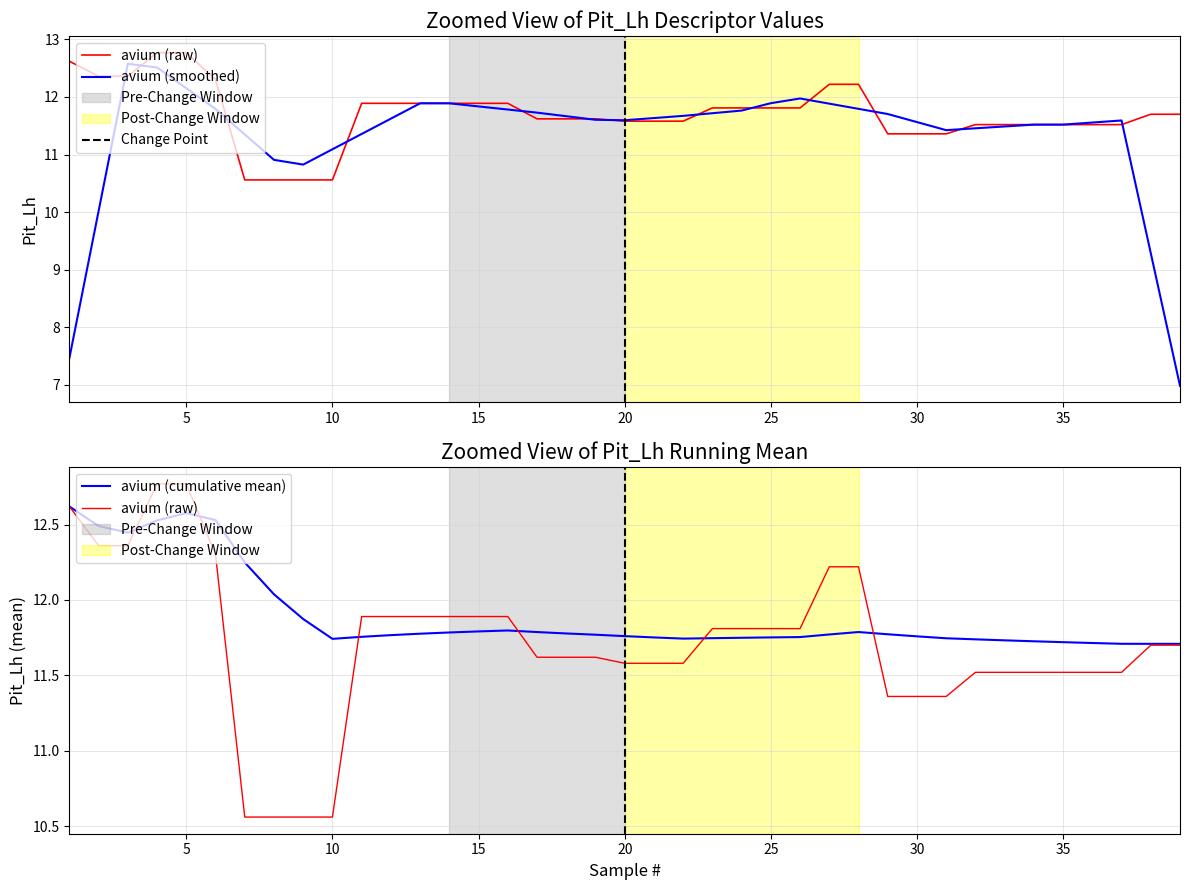

What is the difference between the second highest and minimum values?

2.2